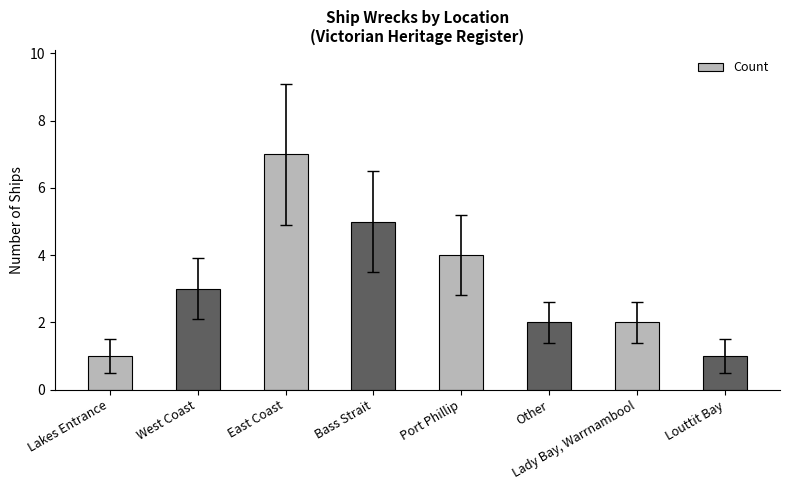

The chart shows a value of 7 at East Coast. True or false?

True